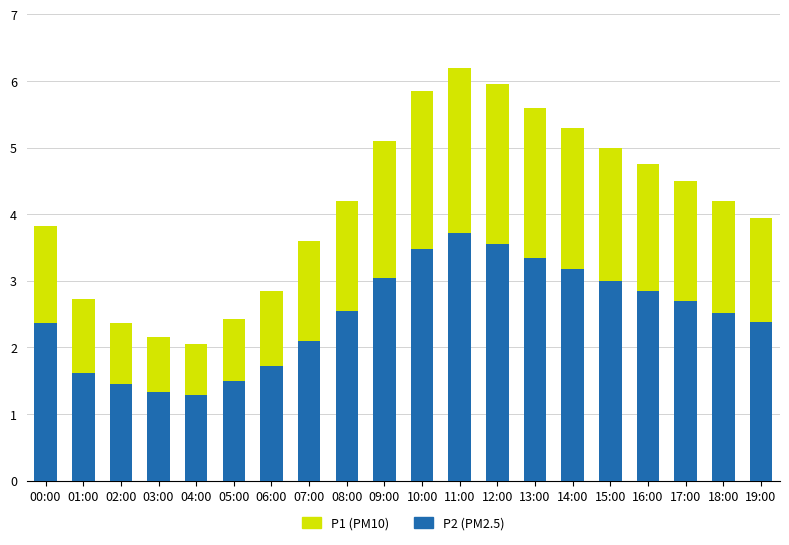

What is the total value across all series at 11:00?

6.2